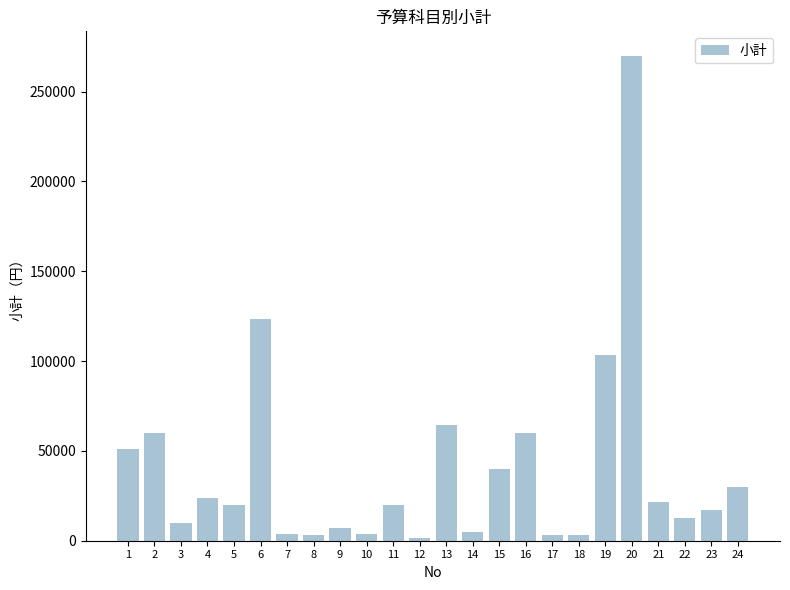

What is the sum of all values?

958789